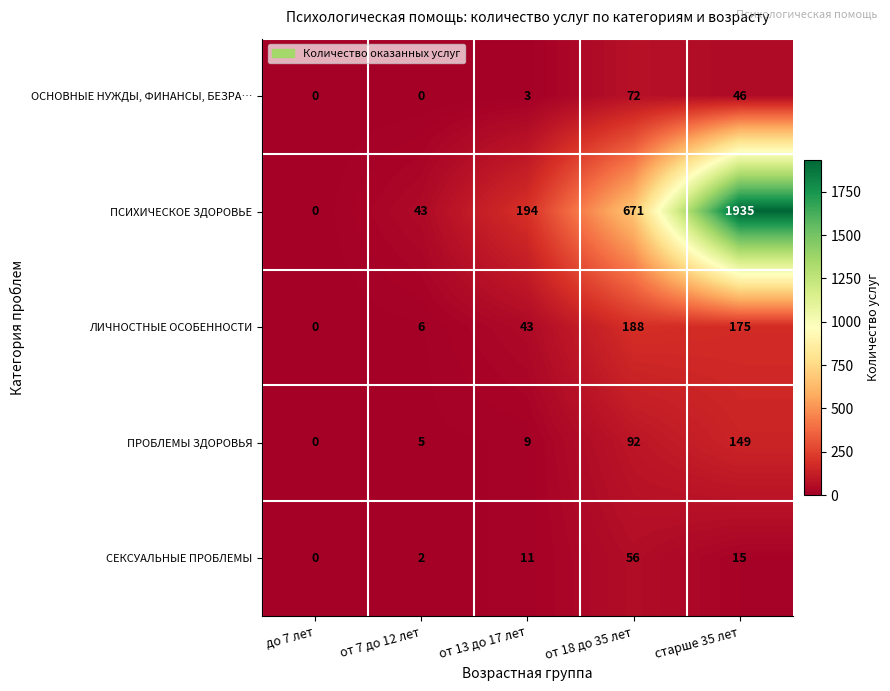

Which series has the largest range (max minus min)?

ПСИХИЧЕСКОЕ ЗДОРОВЬЕ